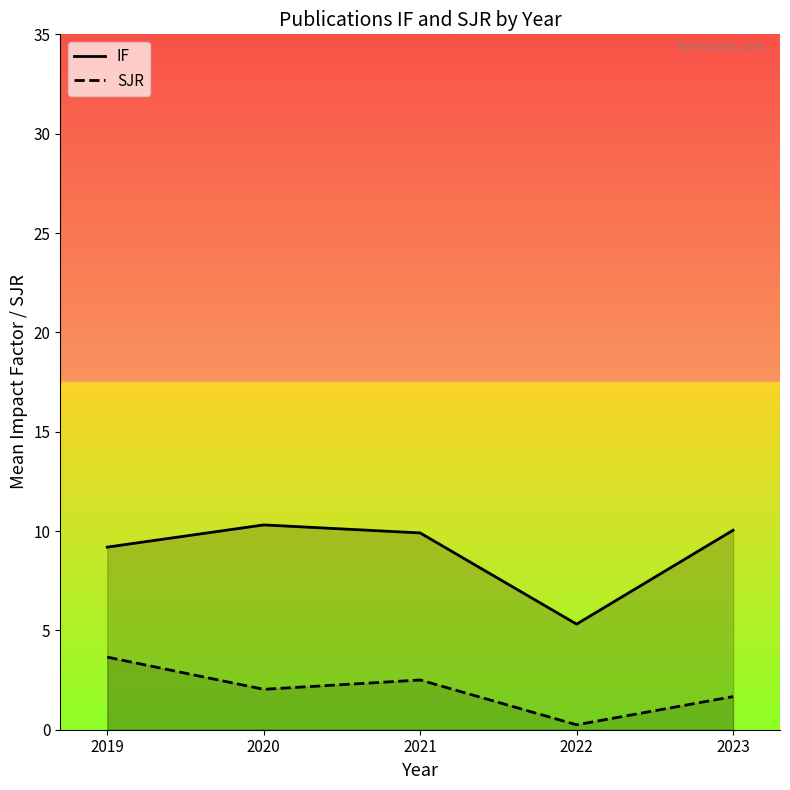

What is the sum of all SJR values?

10.1